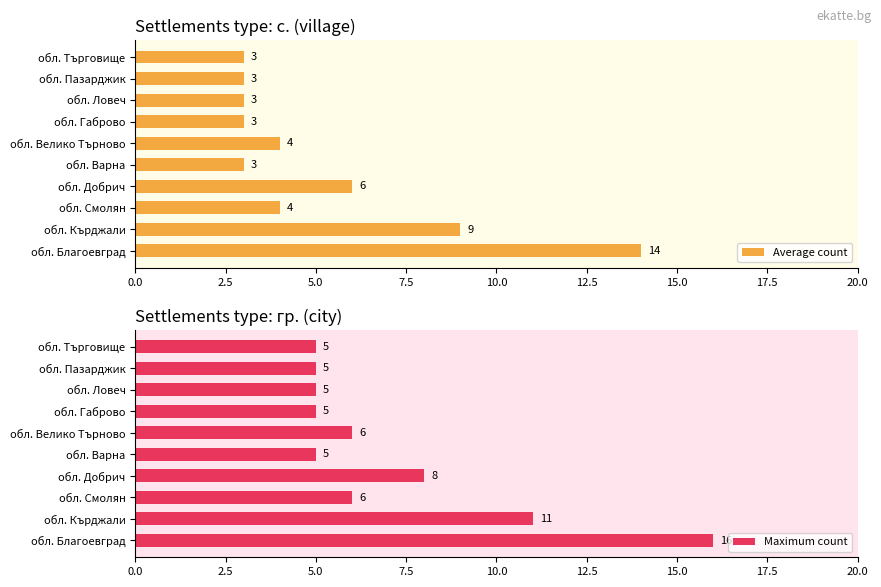

How many groups of bars are there?

10